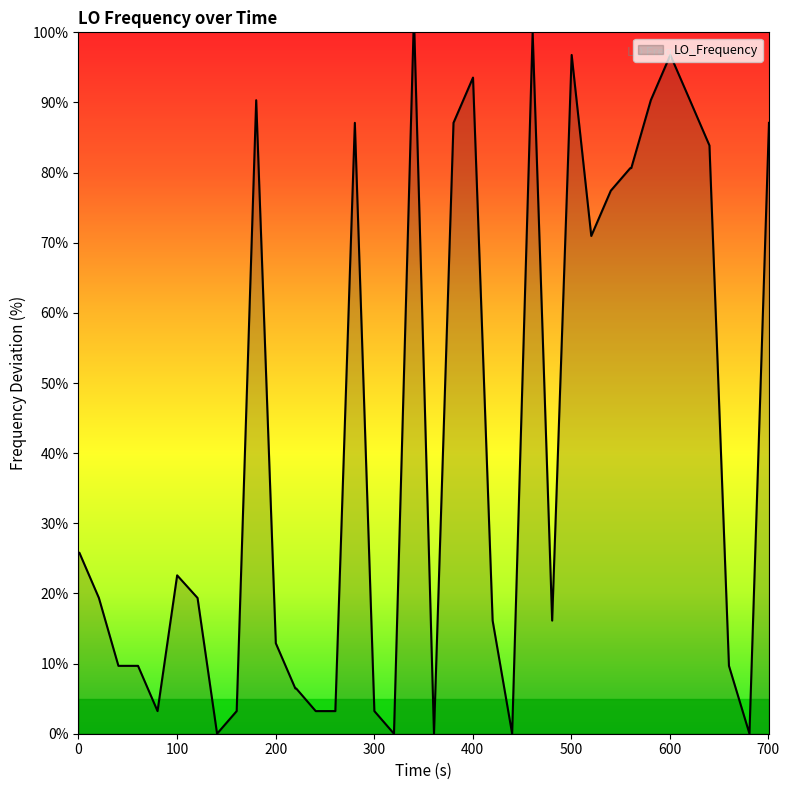

What is the average value?

43.2